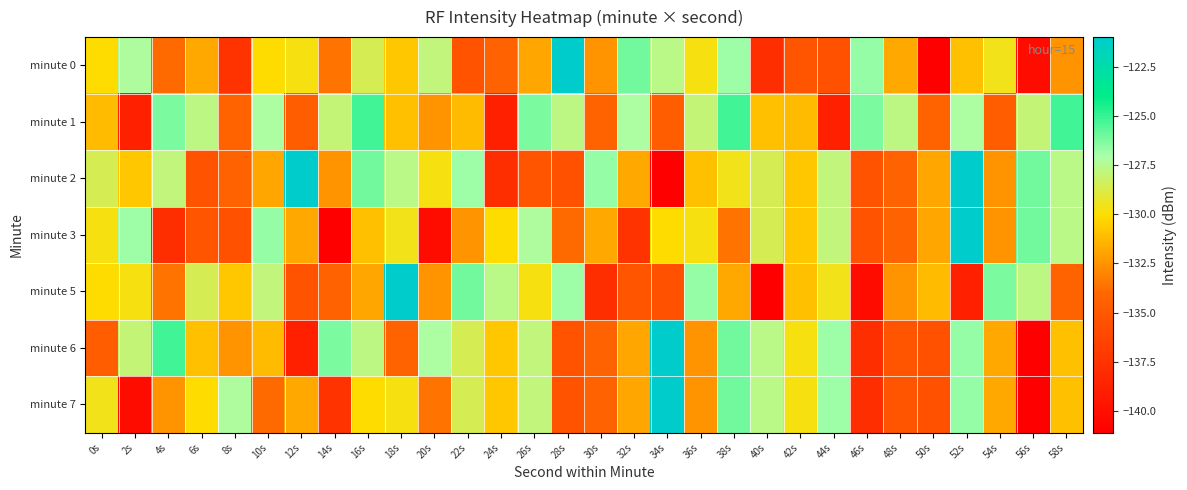

What is the difference between the highest and lowest values at 0s?

6.1